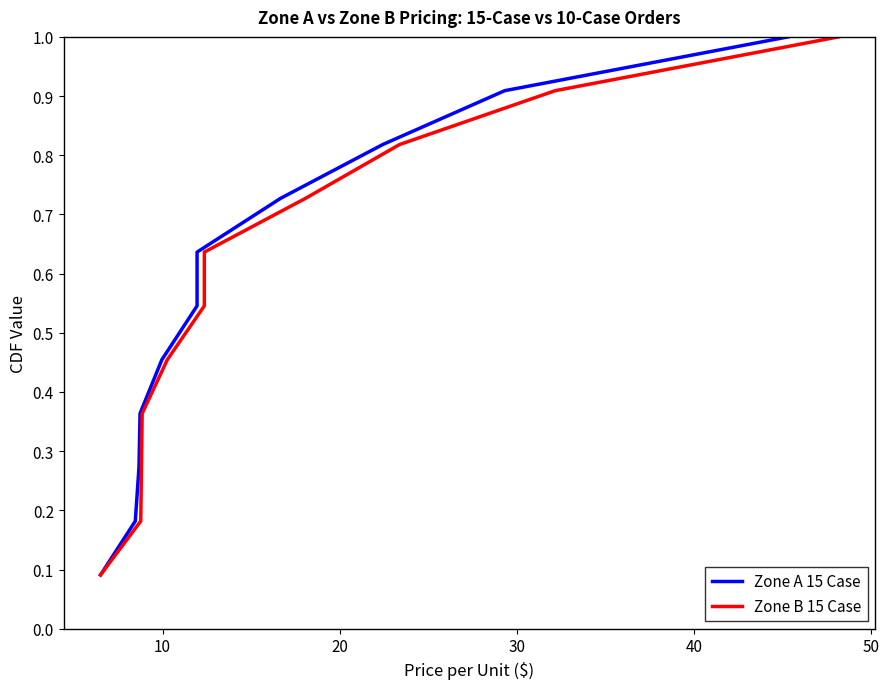

Does the chart have visible grid lines?

No